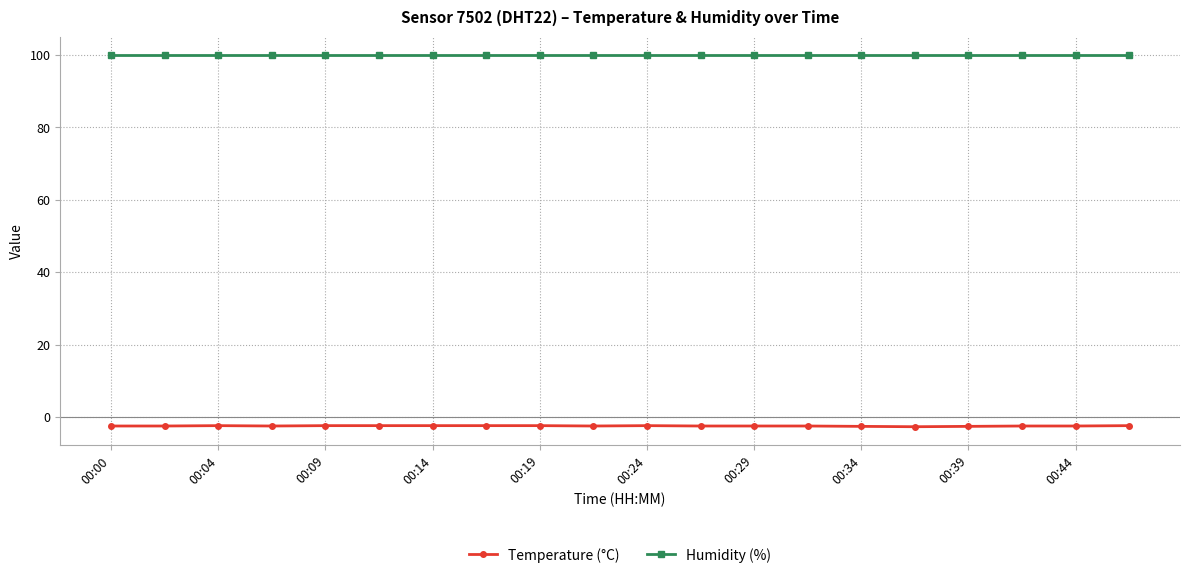

List the series in order of their peak value, lowest first.

Temperature (°C), Humidity (%)